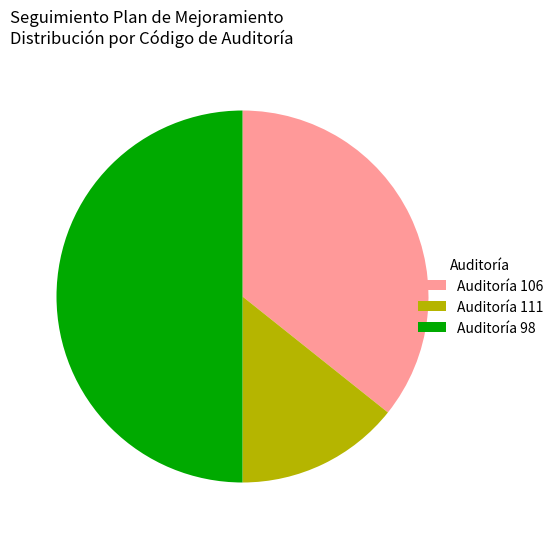

Rank the categories by value from highest to lowest.

Auditoría 98, Auditoría 106, Auditoría 111